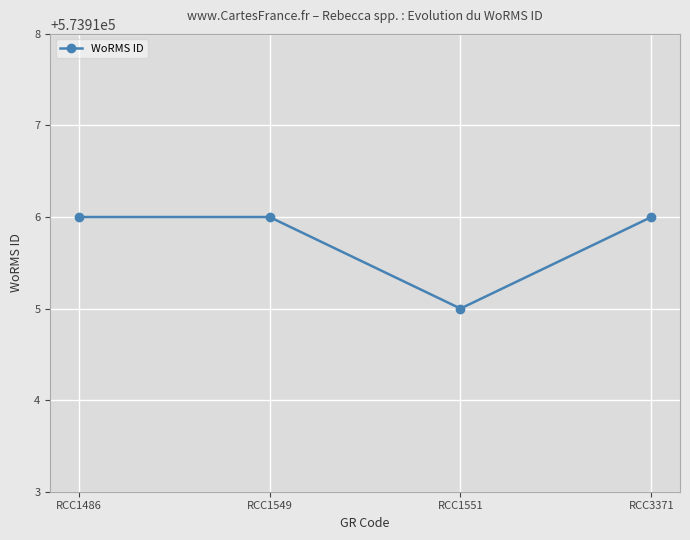

How many values are between 573916 and 573917?

3